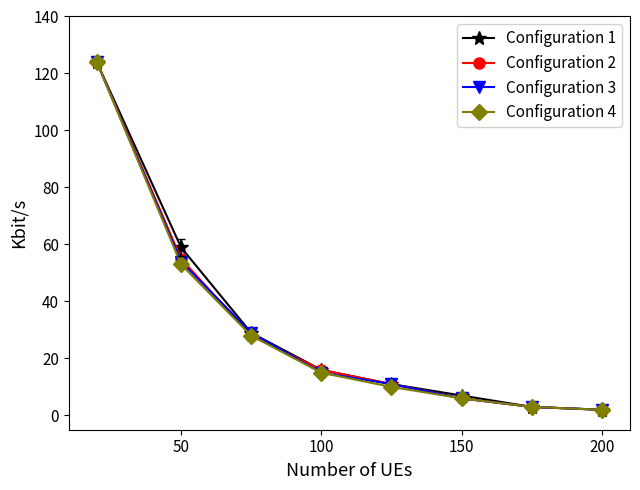

True or false: Configuration 4 has more than 1 interior local peaks.

False